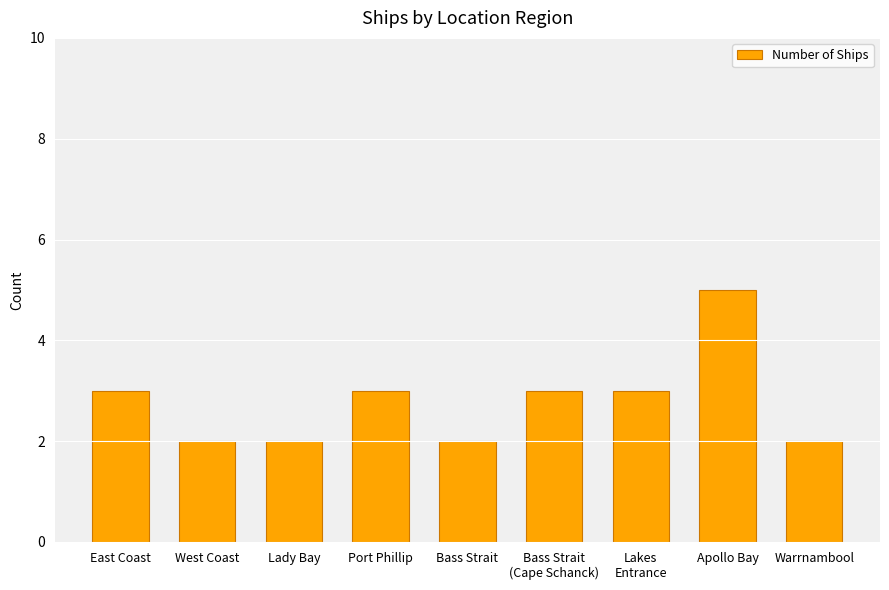

Is it true that the value at West Coast is 3?

False